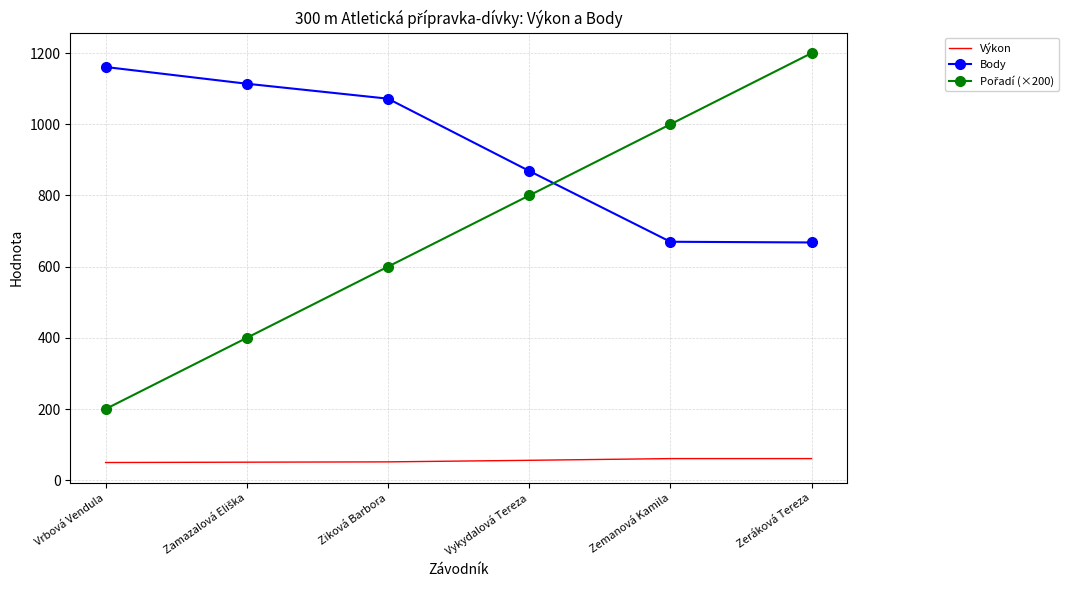

True or false: Body and Výkon intersect in this chart.

False